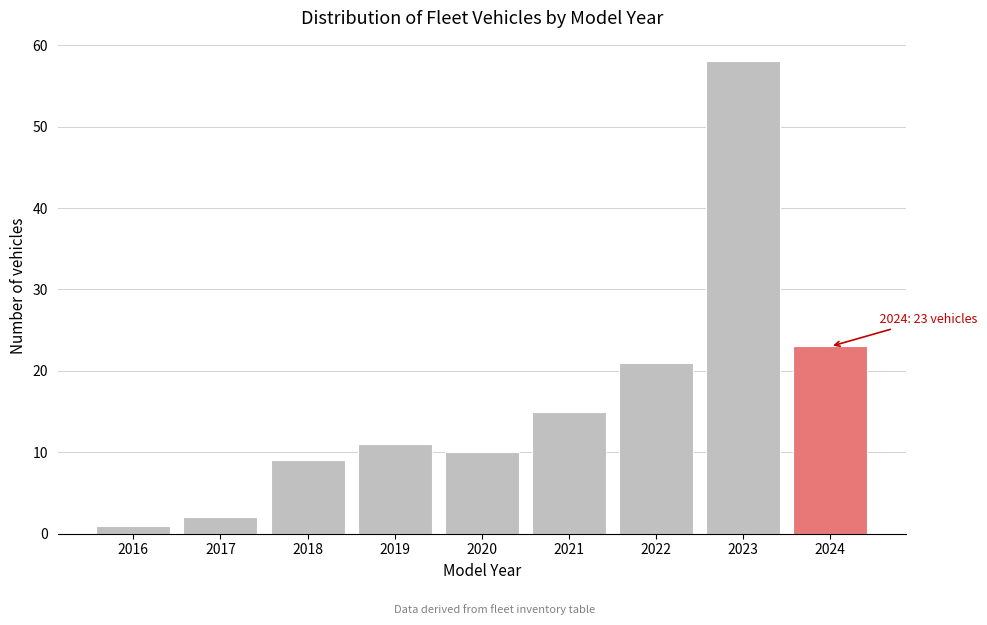

Reading left to right, list all the values displayed in this chart.

2016=1	2017=2	2018=9	2019=11	2020=10	2021=15	2022=21	2023=58	2024=23